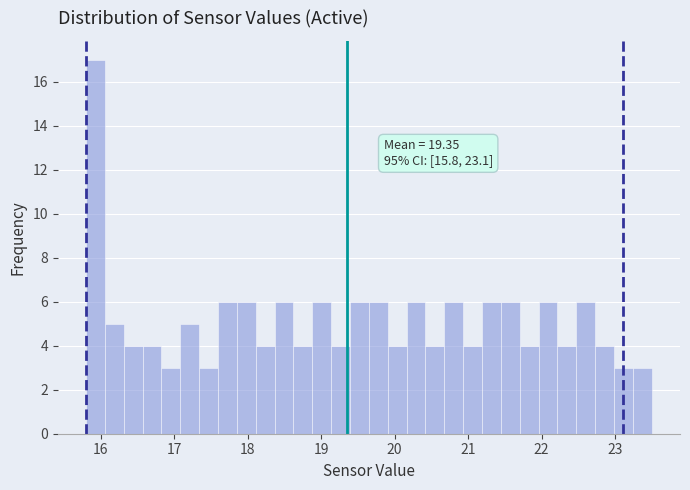

Around what value on the x-axis is the tallest bar? Give the approximate position of its centre, as read against the axis.

15.9